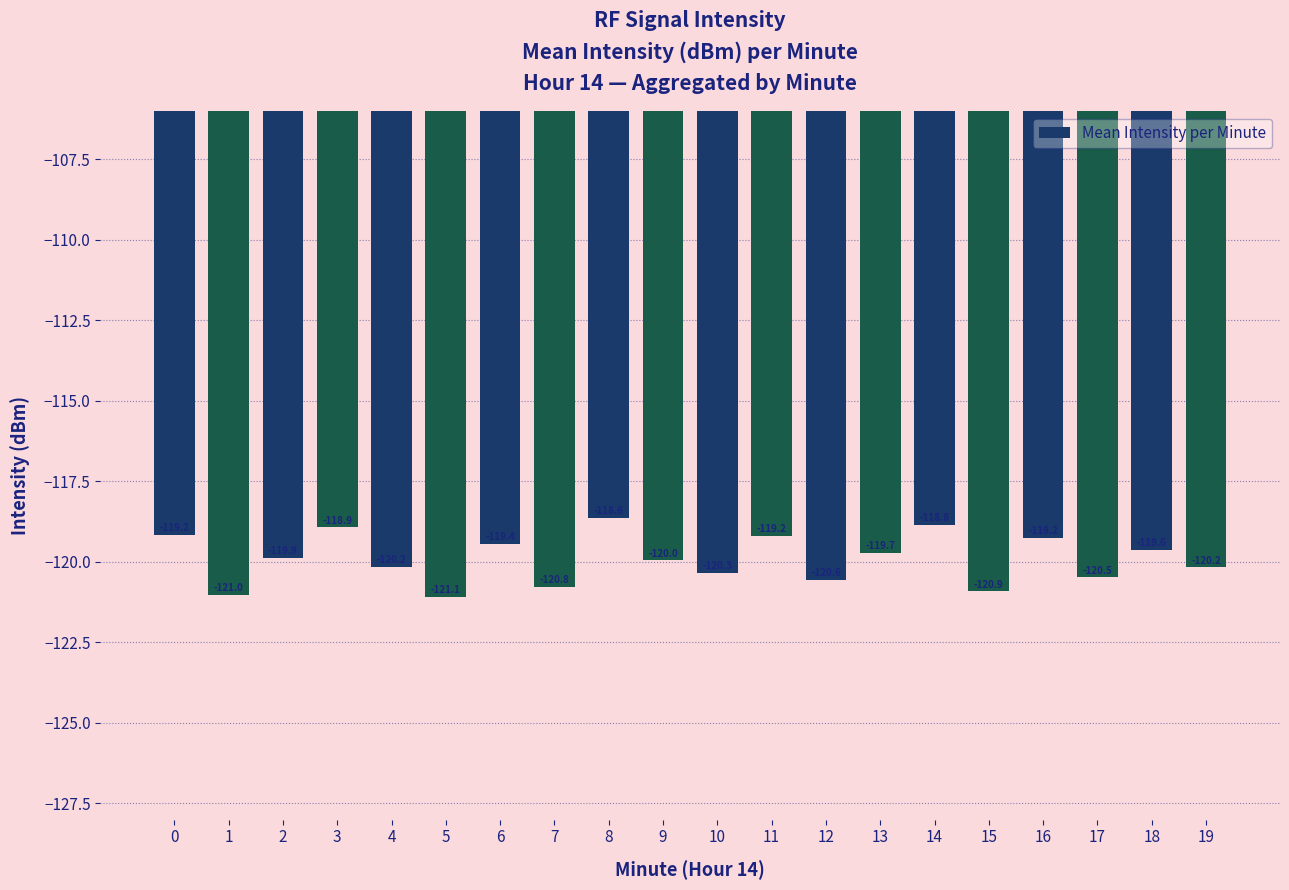

What is the change in value from 15 to 17?

+0.4